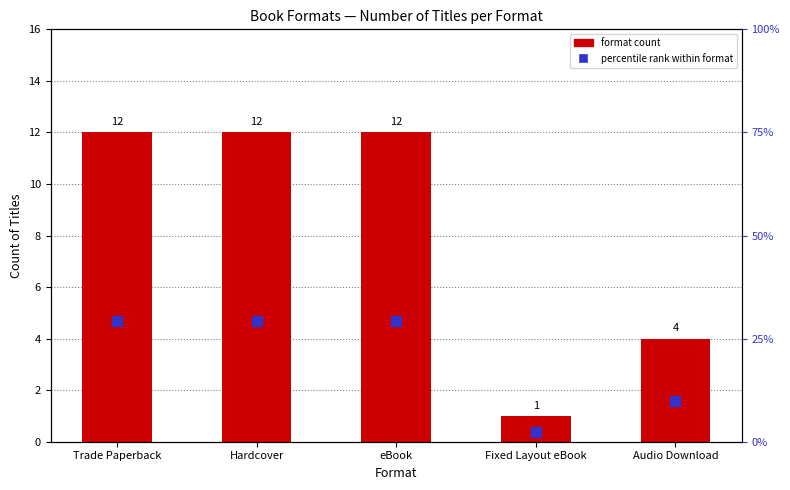

How many groups of bars are there?

5